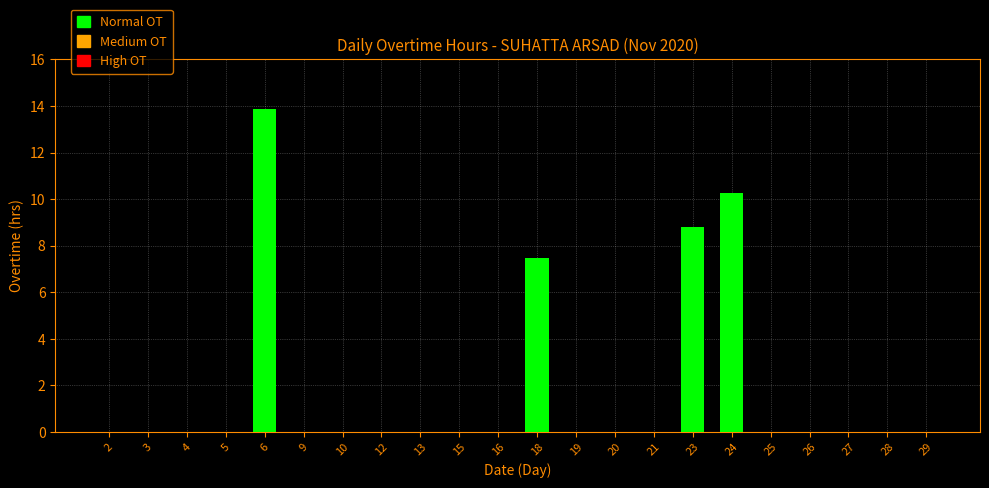

Reading left to right, list all the values displayed in this chart.

0.0	0.0	0.0	0.0	13.9	0.0	0.0	0.0	0.0	0.0	0.0	7.5	0.0	0.0	0.0	8.8	10.3	0.0	0.0	0.0	0.0	0.0